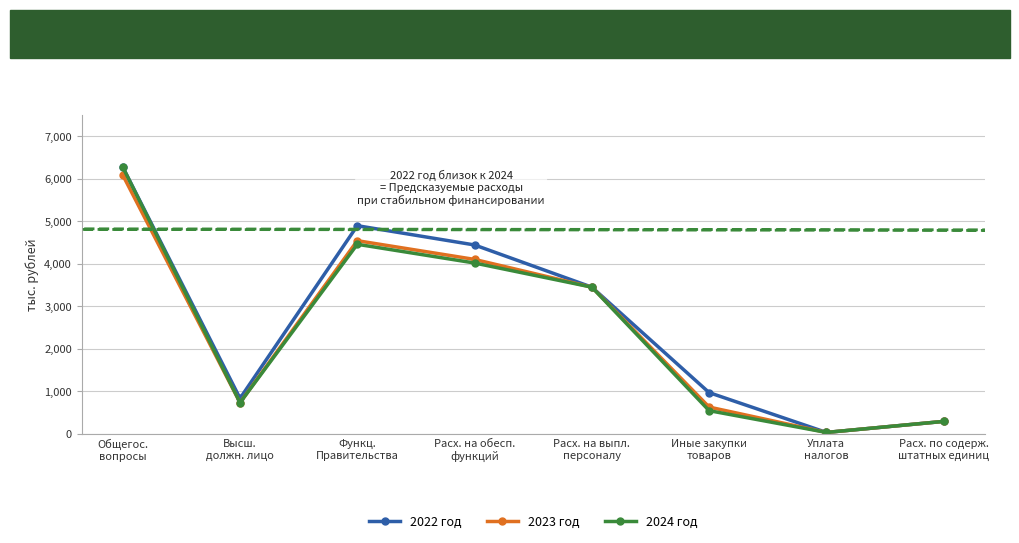

How many values in the 2024 год series exceed 3445?

4